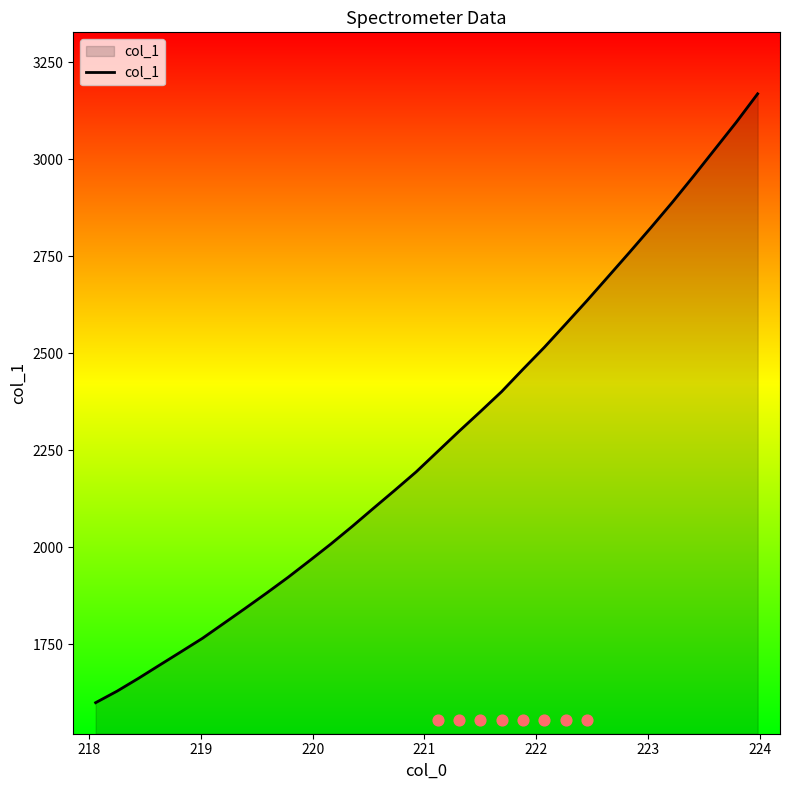

What is the lowest value of the col_1 series?

1599.5